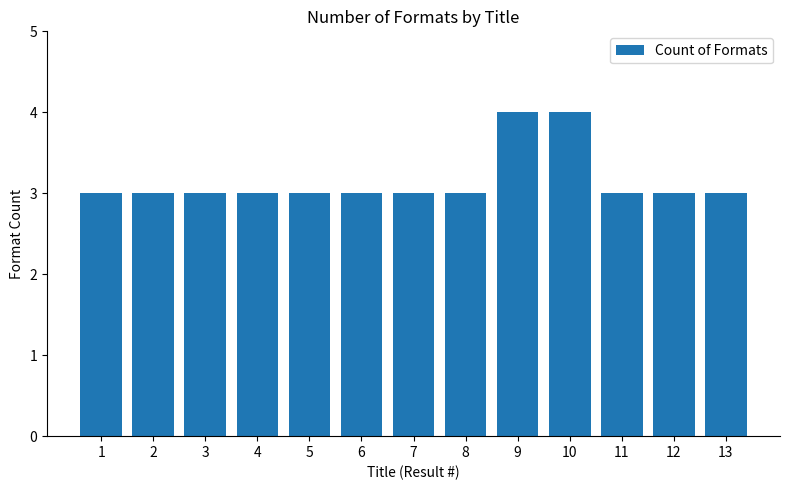

Reading right to left, list all the values displayed in this chart.

13=3	12=3	11=3	10=4	9=4	8=3	7=3	6=3	5=3	4=3	3=3	2=3	1=3